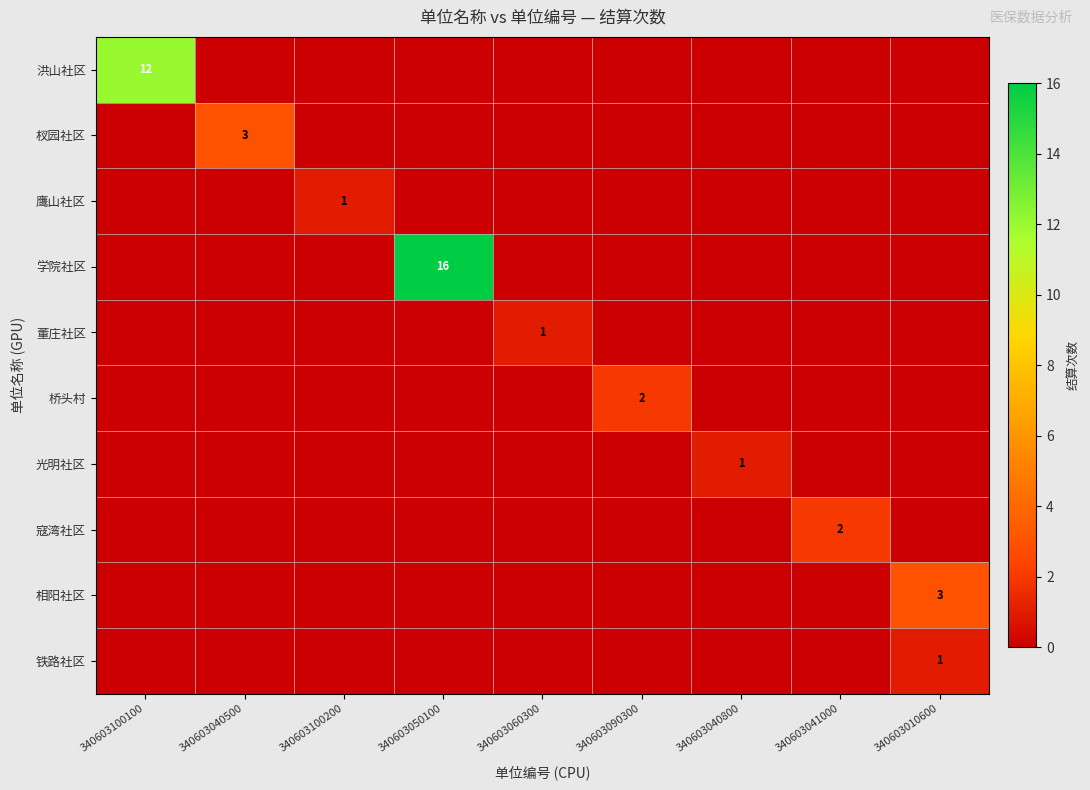

The 桥头村 series shows 2 at 340603090300. True or false?

True